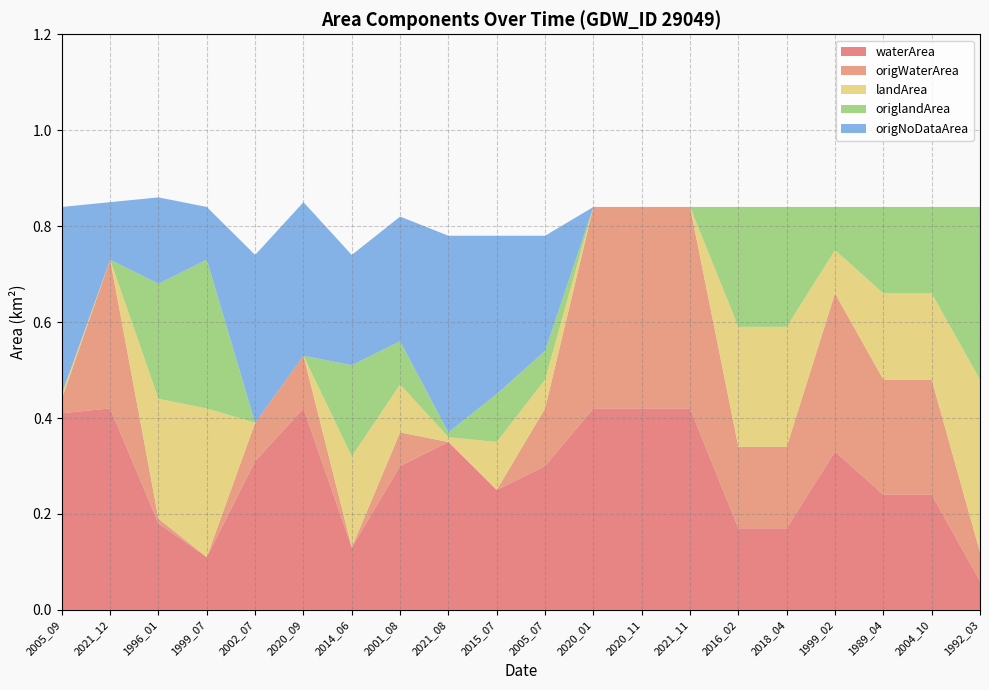

Reading left to right, list all the values displayed in this chart.

waterArea: 0.4	0.4	0.2	0.1	0.3	0.4	0.1	0.3	0.3	0.2	0.3	0.4	0.4	0.4	0.2	0.2	0.3	0.2	0.2	0.1
origWaterArea: 0.0	0.3	0.0	0.0	0.1	0.1	0.0	0.1	0.0	0.0	0.1	0.4	0.4	0.4	0.2	0.2	0.3	0.2	0.2	0.1
landArea: 0.0	0.0	0.2	0.3	0.0	0.0	0.2	0.1	0.0	0.1	0.1	0.0	0.0	0.0	0.2	0.2	0.1	0.2	0.2	0.4
origlandArea: 0.0	0.0	0.2	0.3	0.0	0.0	0.2	0.1	0.0	0.1	0.1	0.0	0.0	0.0	0.2	0.2	0.1	0.2	0.2	0.4
origNoDataArea: 0.4	0.1	0.2	0.1	0.3	0.3	0.2	0.3	0.4	0.3	0.2	0.0	0.0	0.0	0.0	0.0	0.0	0.0	0.0	0.0